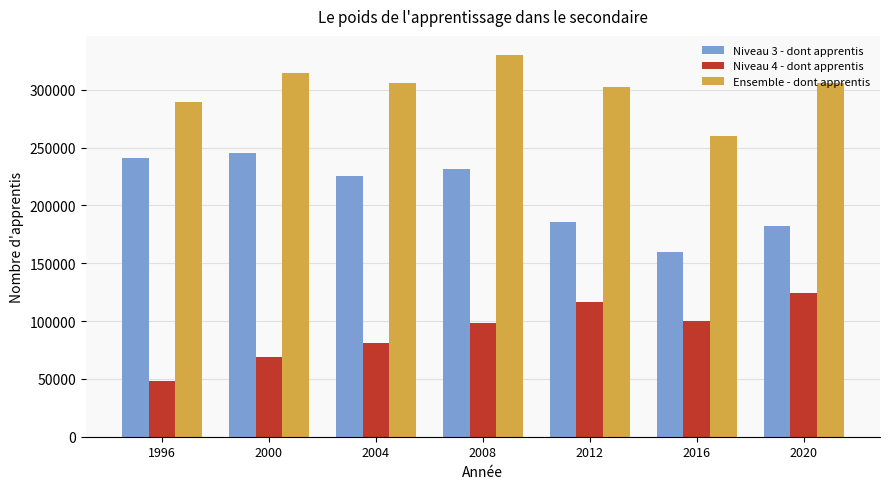

How many data points in Niveau 4 - dont apprentis are less than 98470?

3